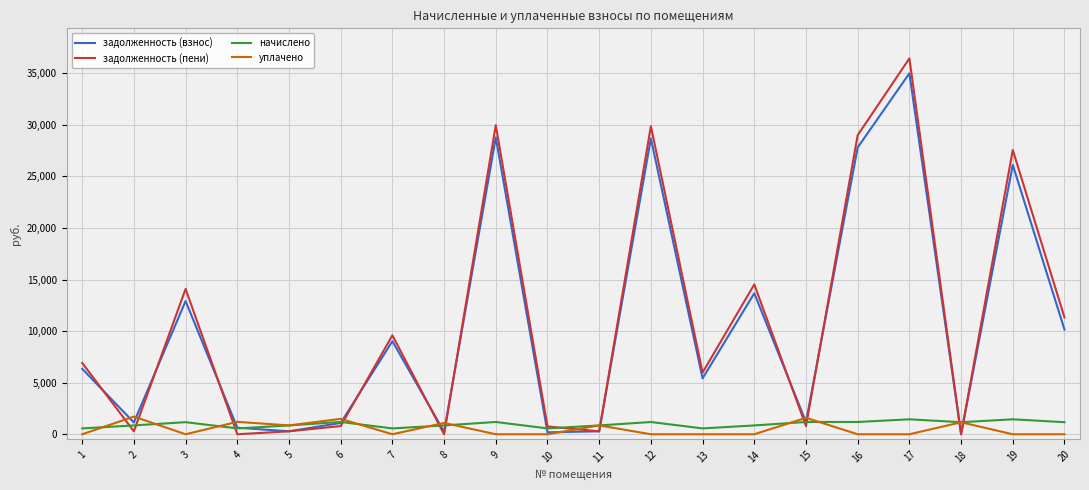

Between which two adjacent categories do начислено and уплачено first intersect?

1 and 2